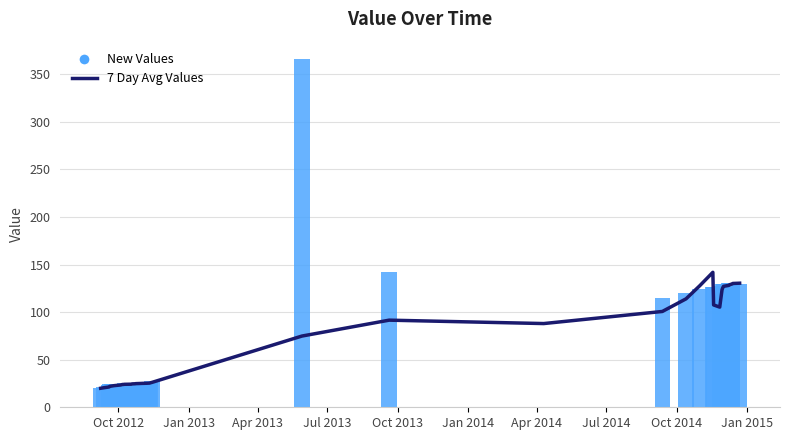

Is the value of New Values at 26 greater than the value of 7 Day Avg Values at 35?

No